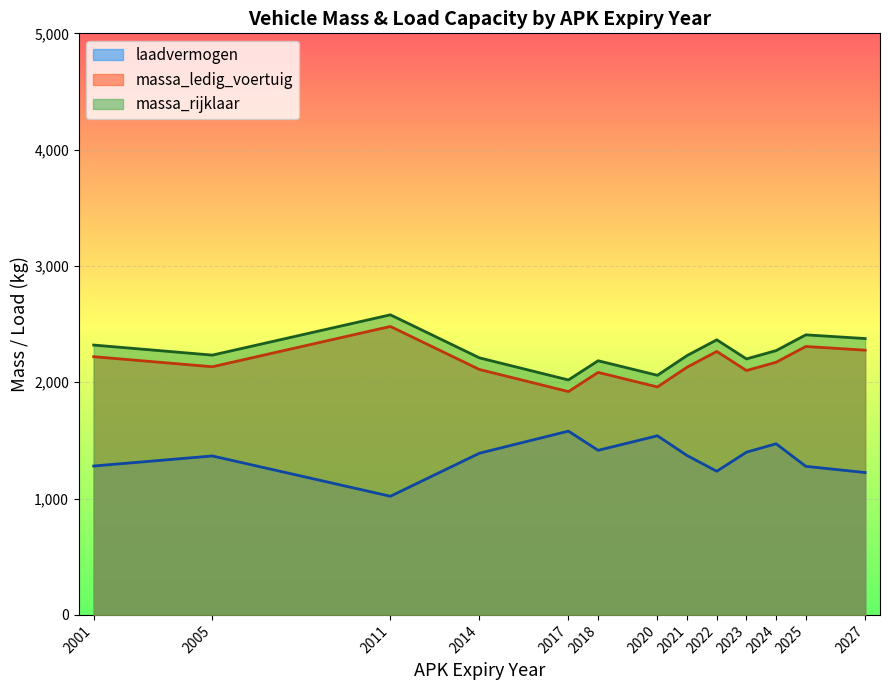

What is the difference between the maximum and minimum values in the massa_ledig_voertuig series?

560.0